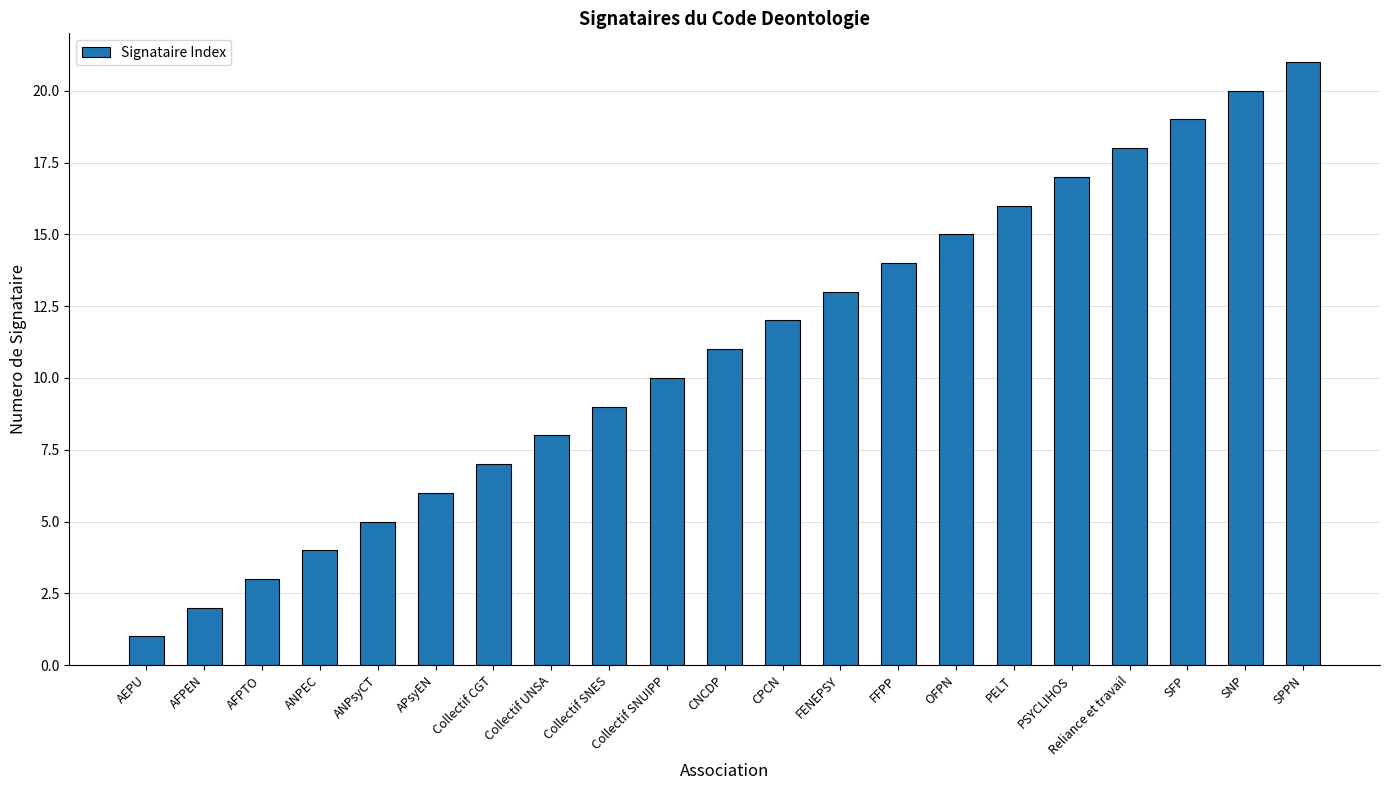

Which label corresponds to the smallest value in the chart?

AEPU